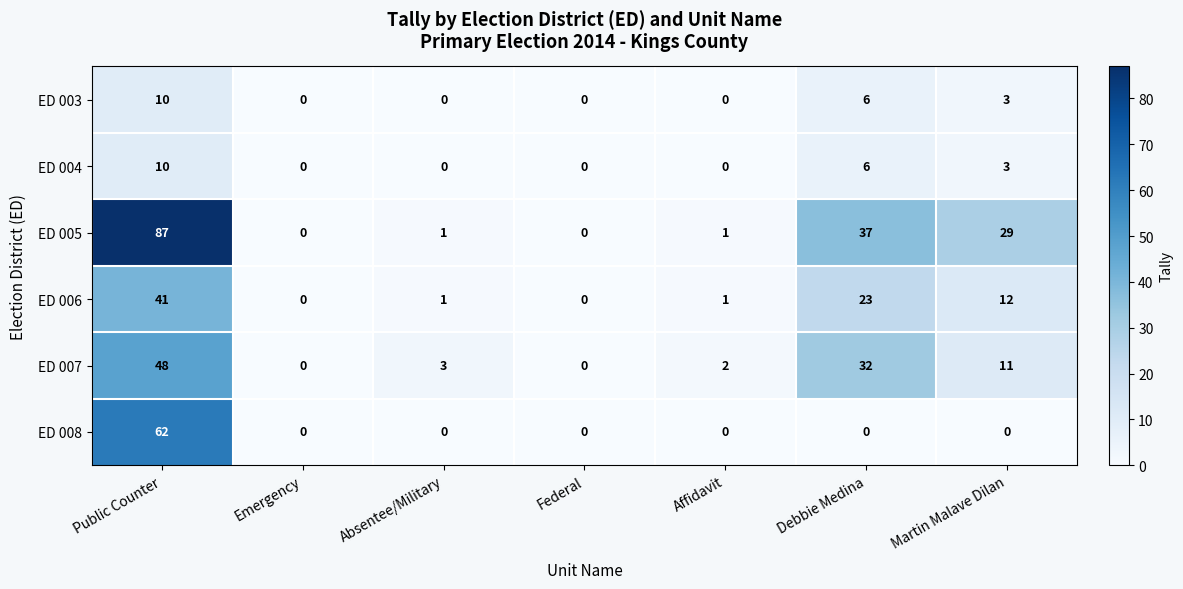

What is the sum of all ED 005 values?

155